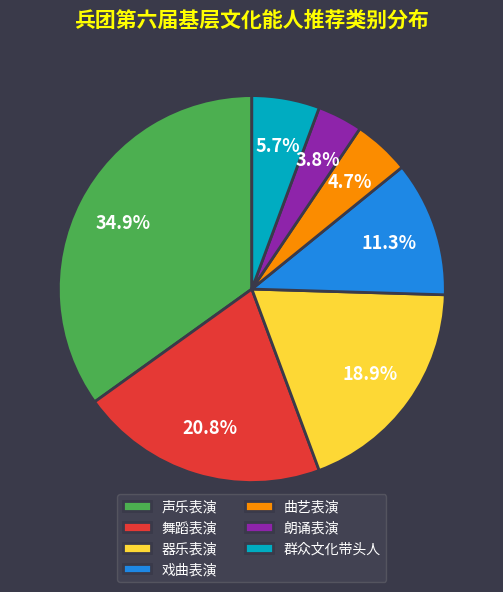

What is the ratio of the value at 器乐表演 to the value at 声乐表演?

0.5